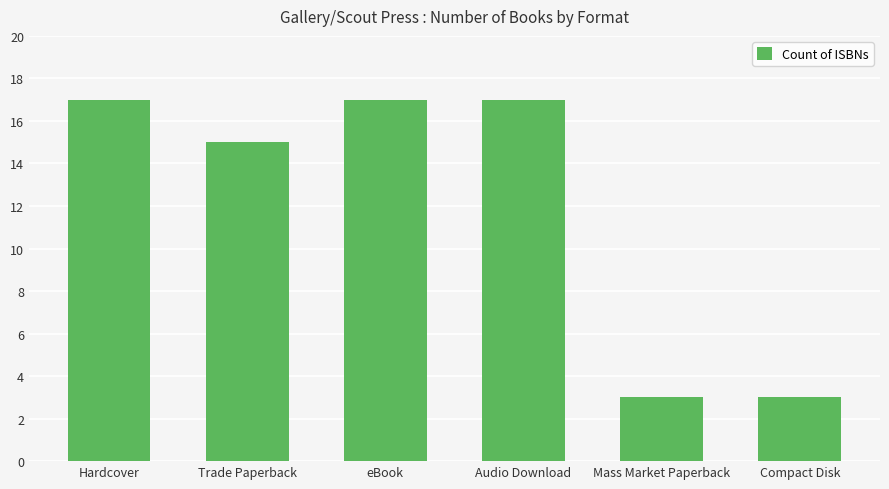

What is the difference between the second highest and second lowest values?

14